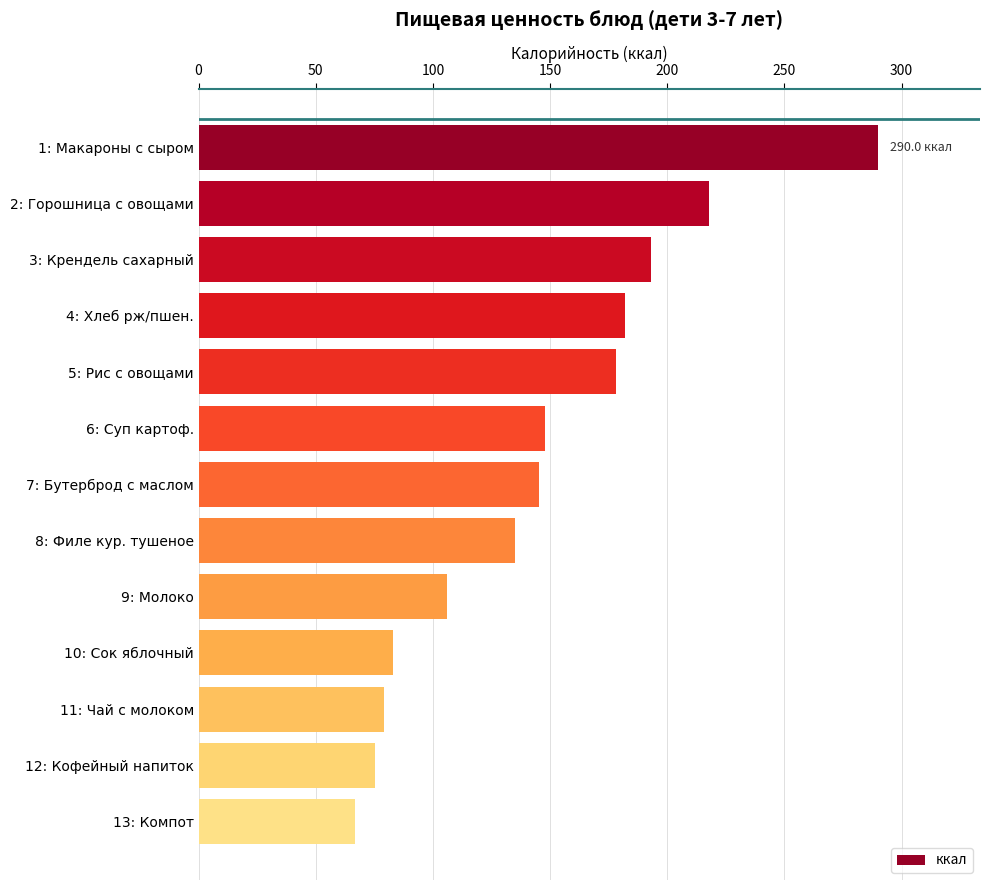

Reading top to bottom, extract all data points from this chart.

290.0	218.0	193.0	182.0	178.0	148.0	145.1	135.0	106.0	82.8	79.0	75.3	66.6